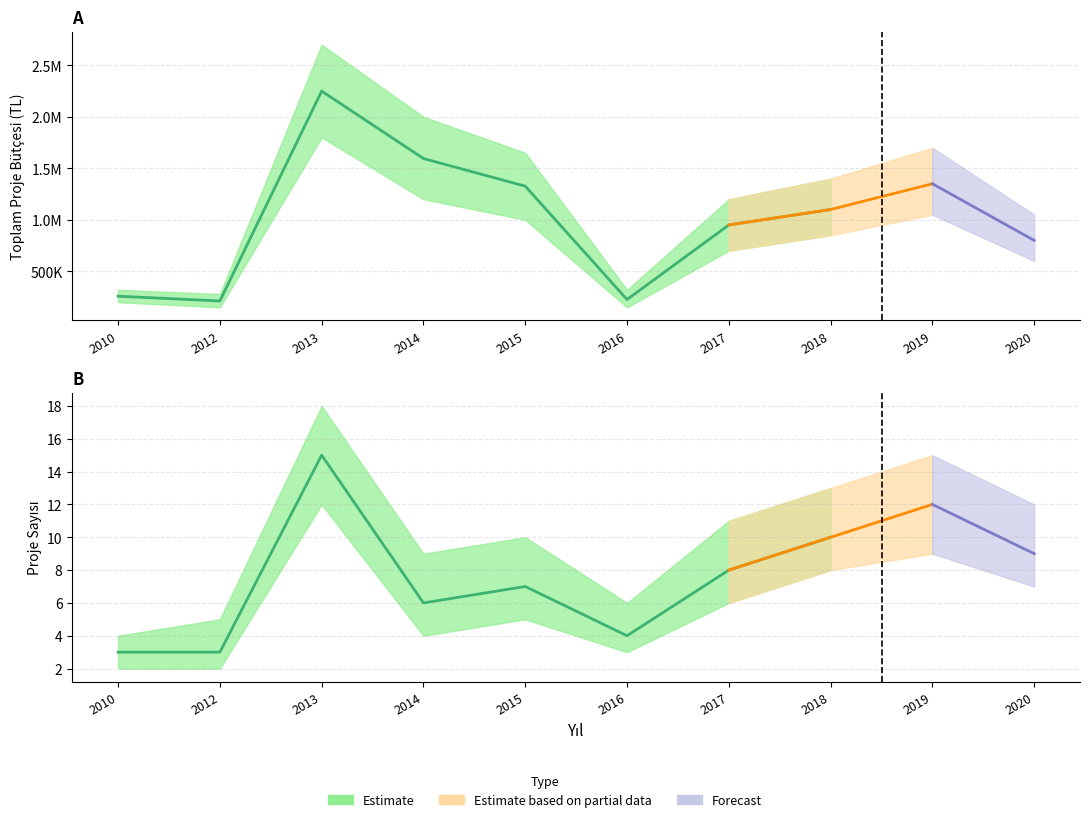

What is the average value of the Proje Sayisi series?

8